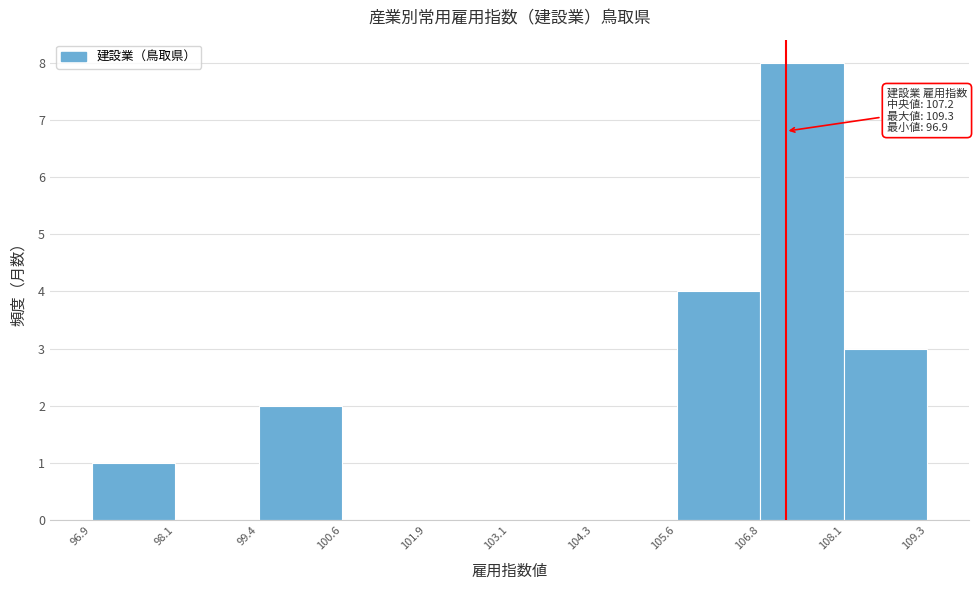

Which range on the x-axis has the tallest bar?

106.8 to 108.1